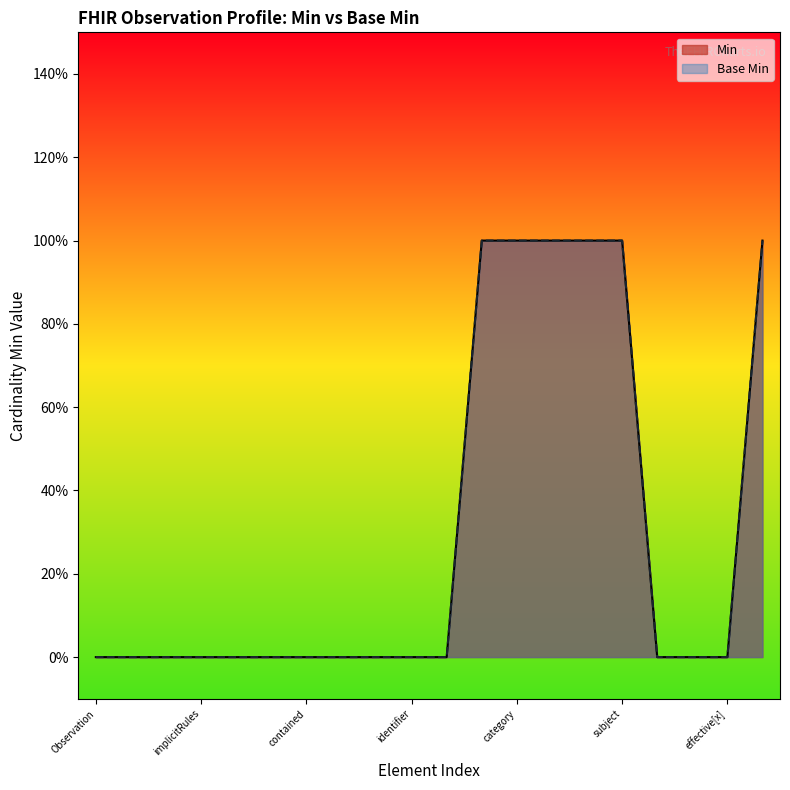

The Base Min series shows 1 at subject. True or false?

False